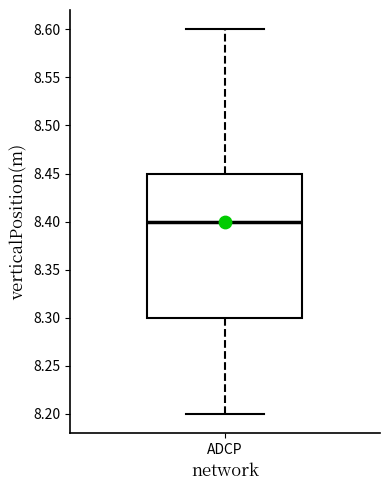

Transcribe this box plot: give where the median line is, the range the box spans, and where the two whiskers end, as read against the y-axis. The values are not printed on the chart, so give them approximately, as read against the axis.

median 8.40, box 8.30 to 8.45, whiskers 8.20 to 8.60